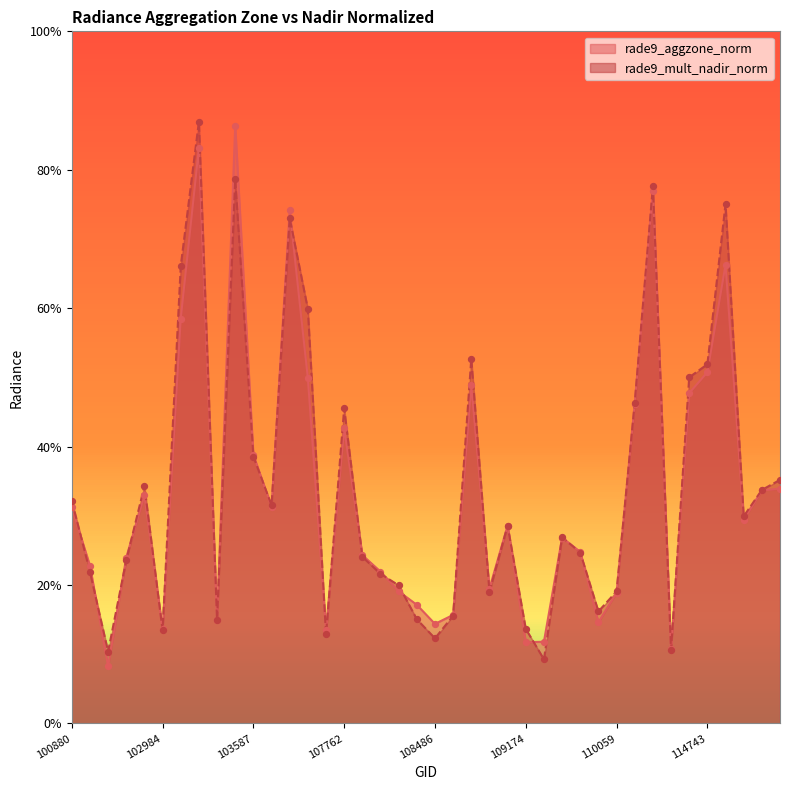

Is the value of rade9_mult_nadir_norm at 108662 greater than the value of rade9_aggzone_norm at 101006?

Yes